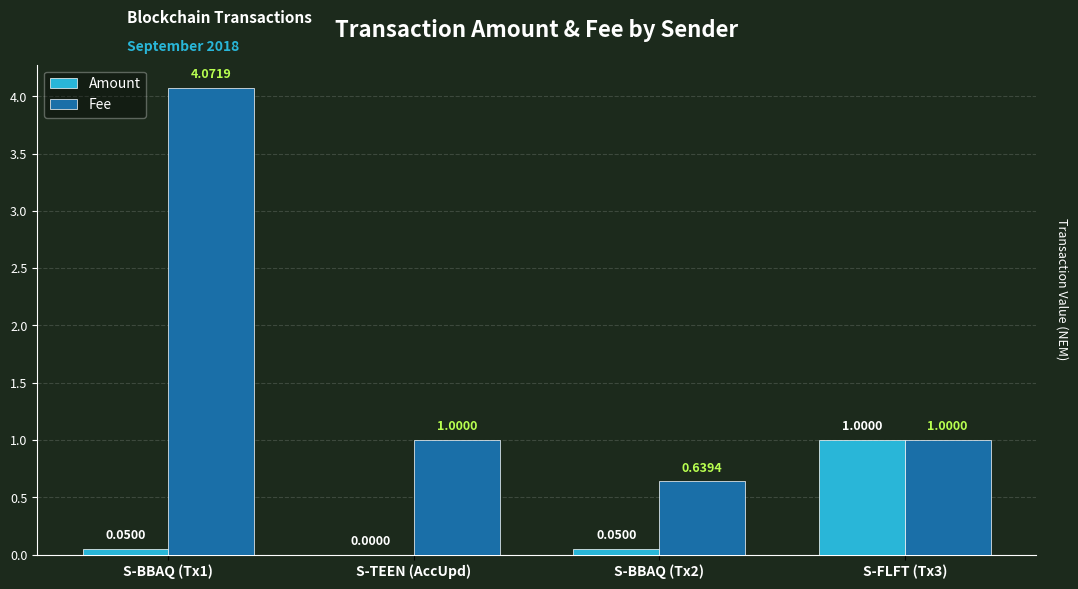

Which series has the largest total across all categories?

Fee